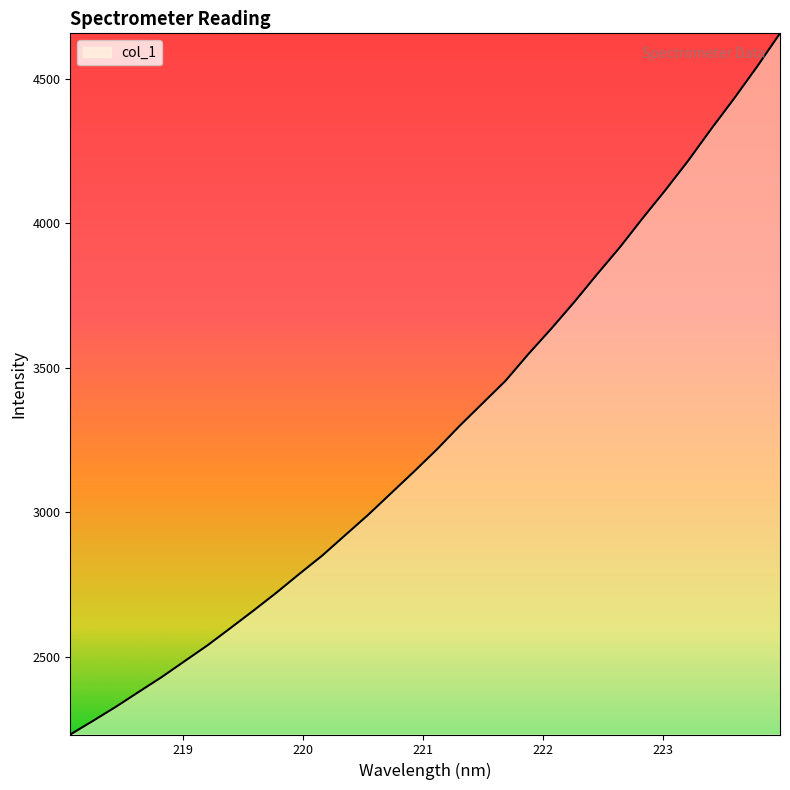

What is the smallest value displayed?

2230.7